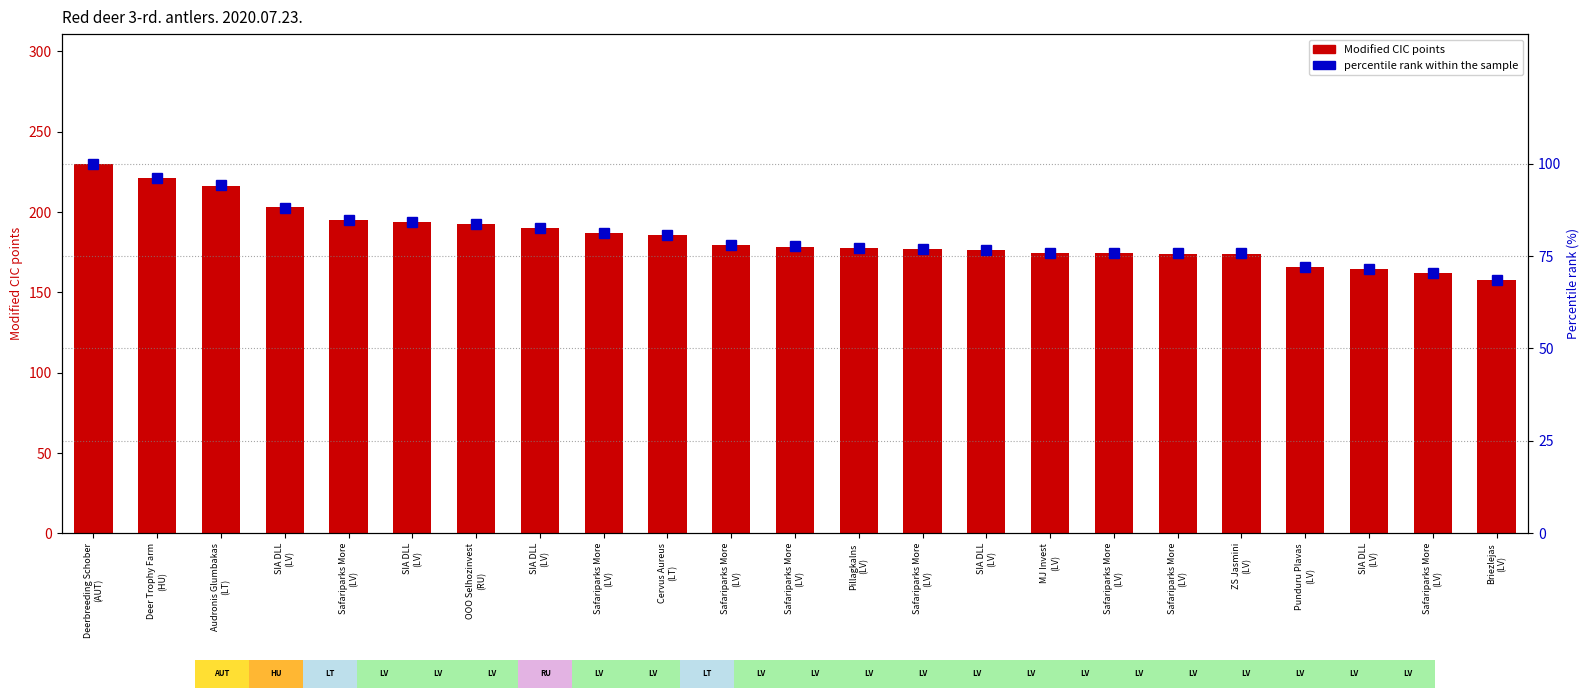

What is the smallest value displayed?

68.6